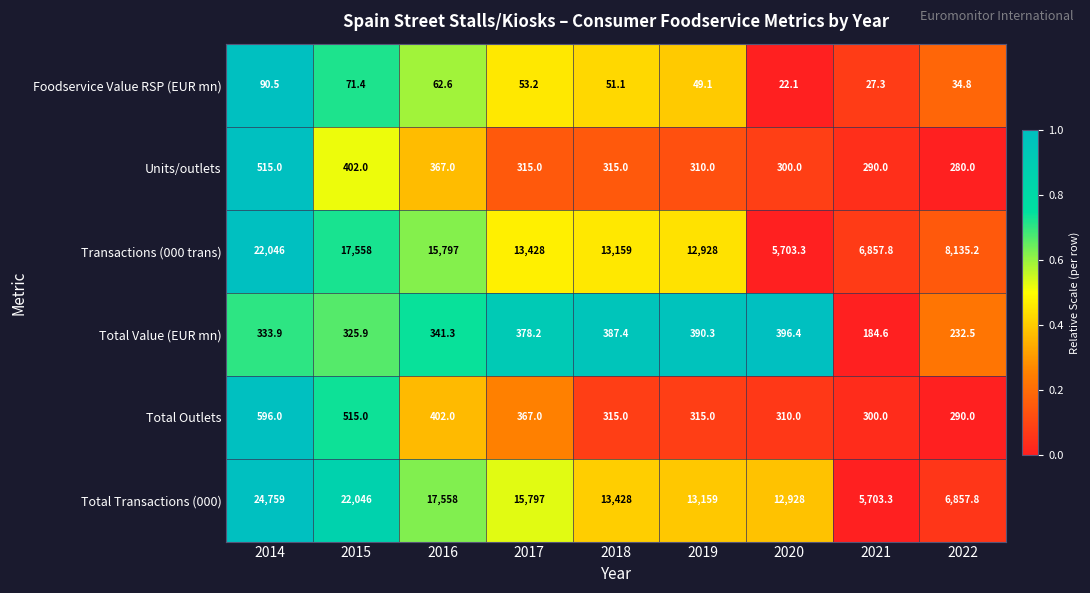

Rank the series at 2020 from lowest to highest value.

Foodservice Value RSP (EUR mn), Units/outlets, Total Outlets, Total Value (EUR mn), Transactions (000 trans), Total Transactions (000)